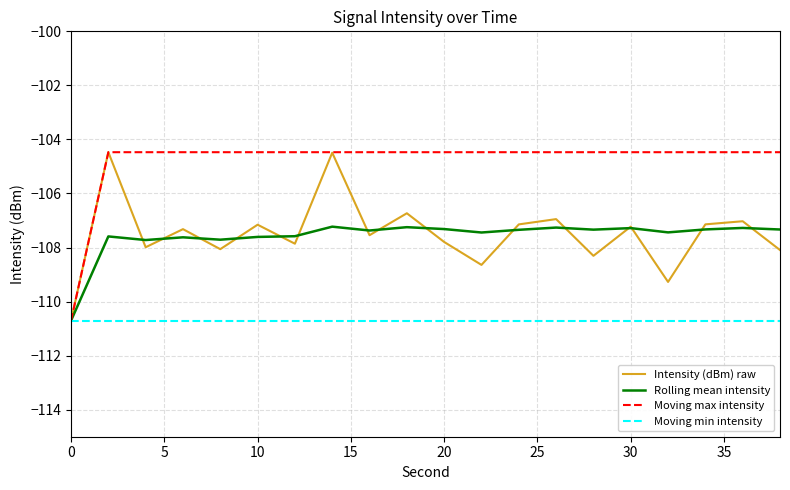

What is the greatest value displayed?

-104.5